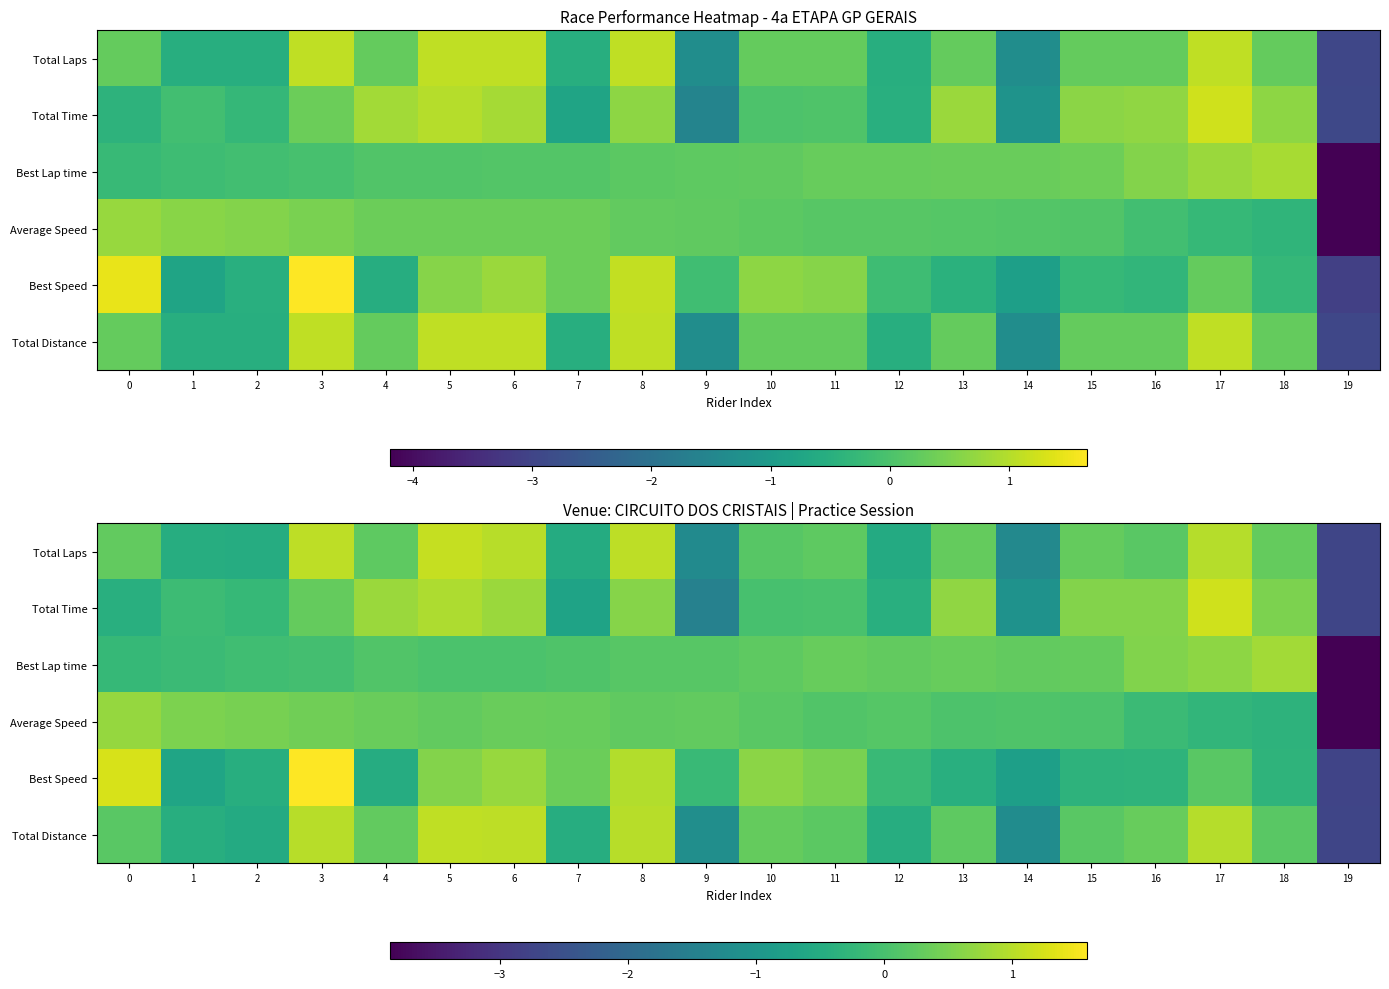

Rank the categories by Best Lap time value from lowest to highest.

19, 0, 1, 2, 3, 6, 5, 7, 4, 9, 8, 10, 14, 12, 15, 11, 13, 16, 17, 18